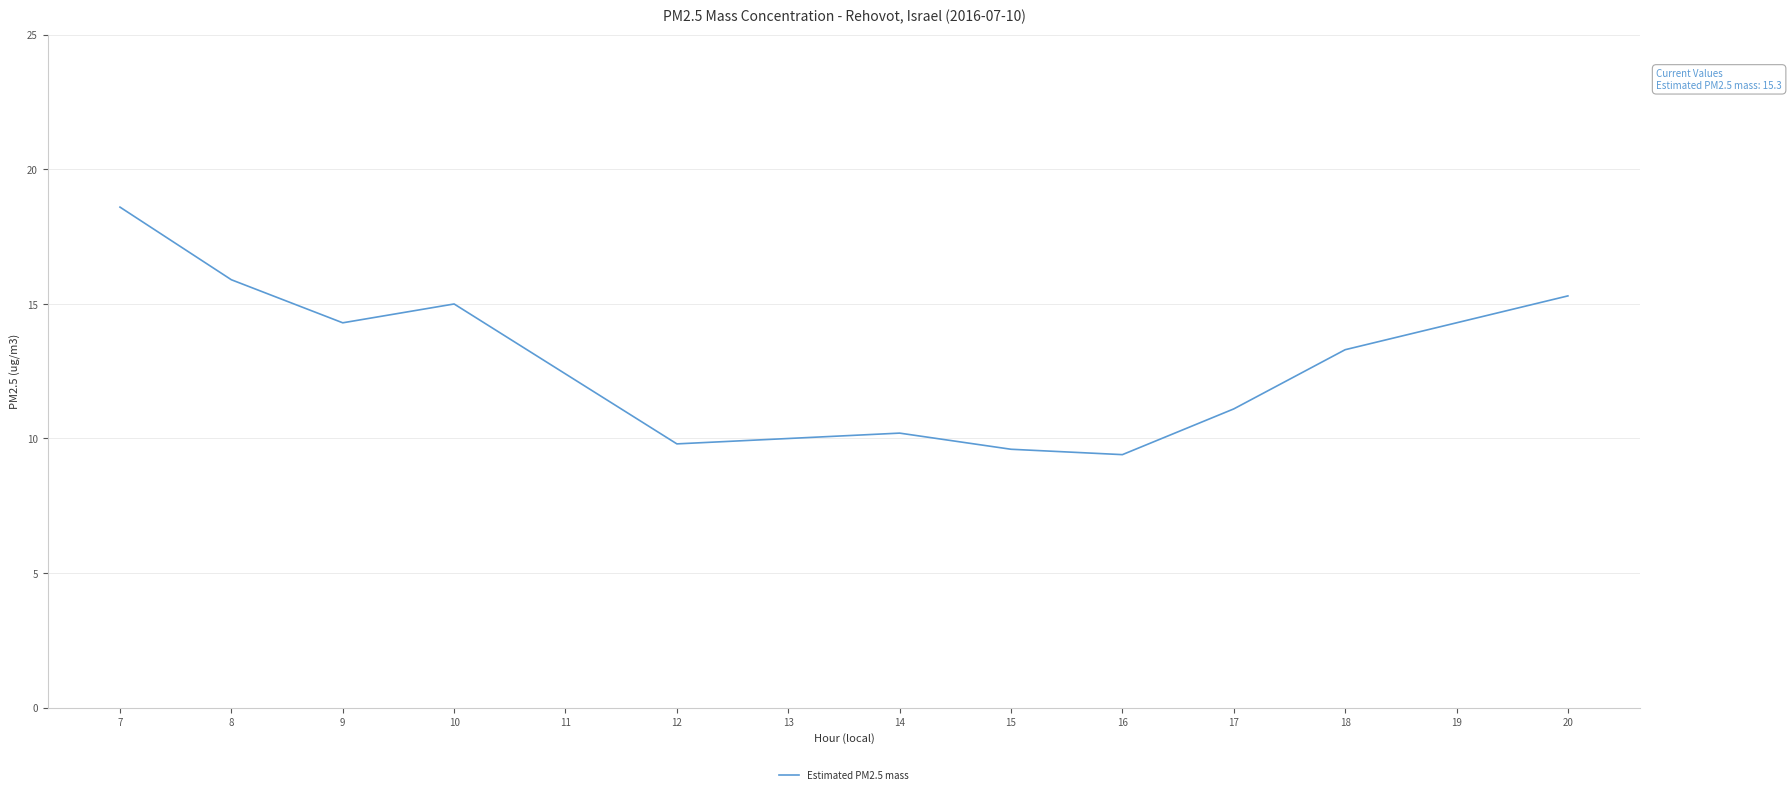

How many lines are shown in the chart?

1